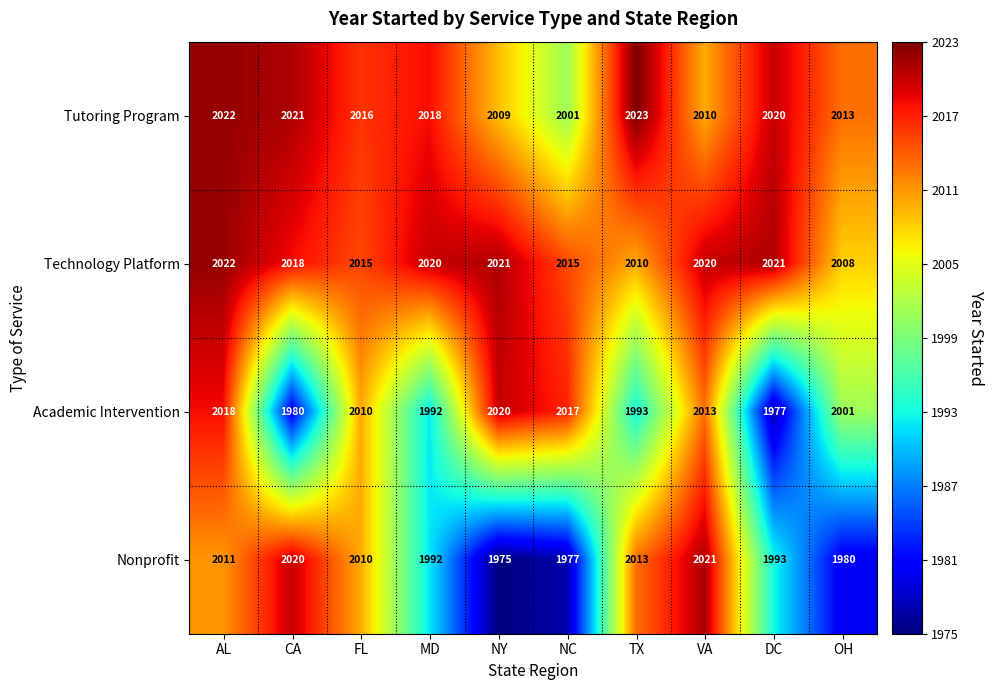

What is the spread (max minus min) of values at NY?

46